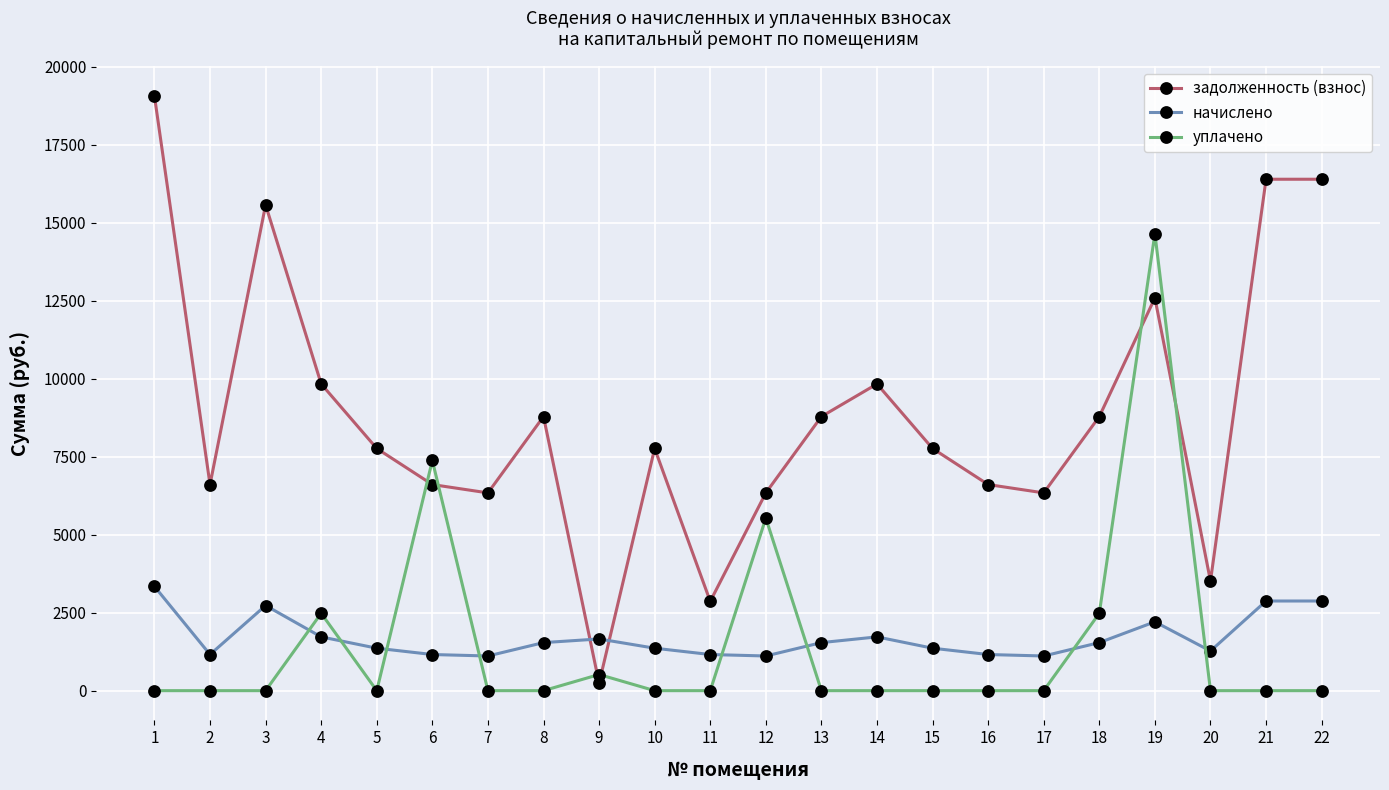

At which category does задолженность (взнос) reach its first local peak?

3